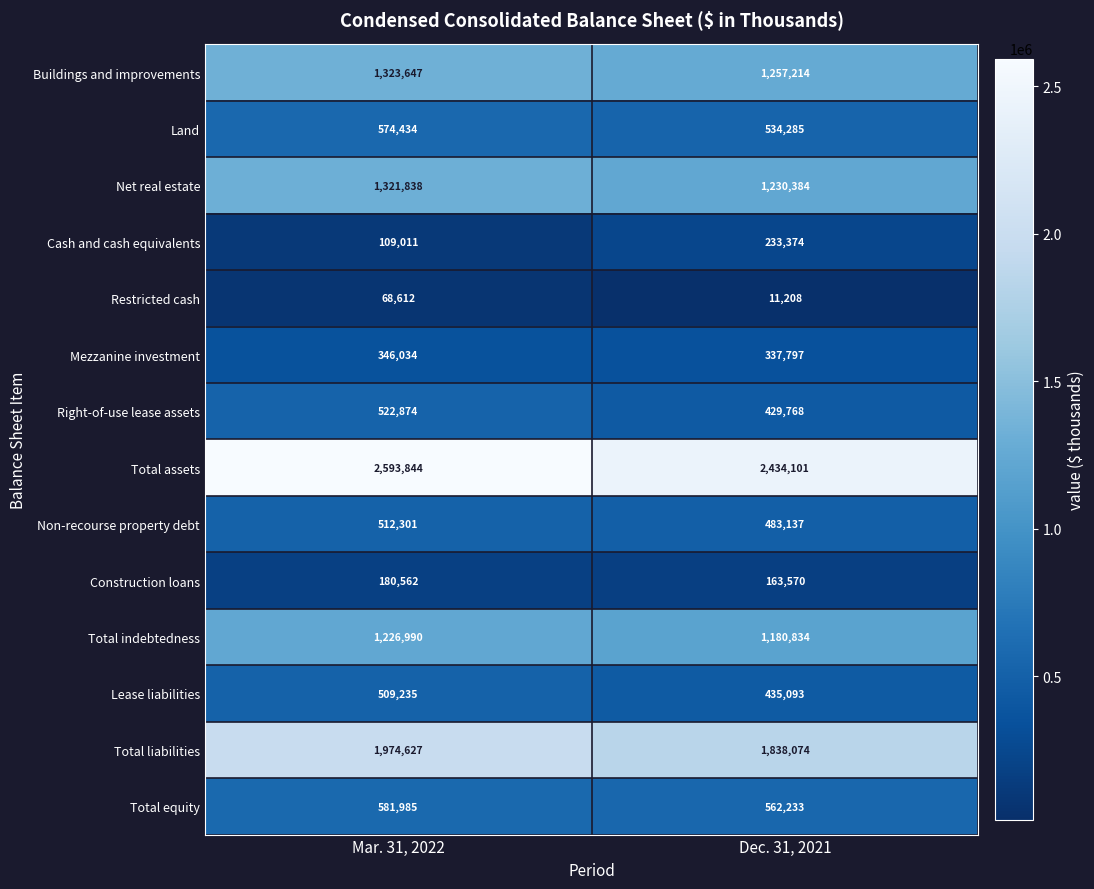

Which series has the largest total across all categories?

Total assets